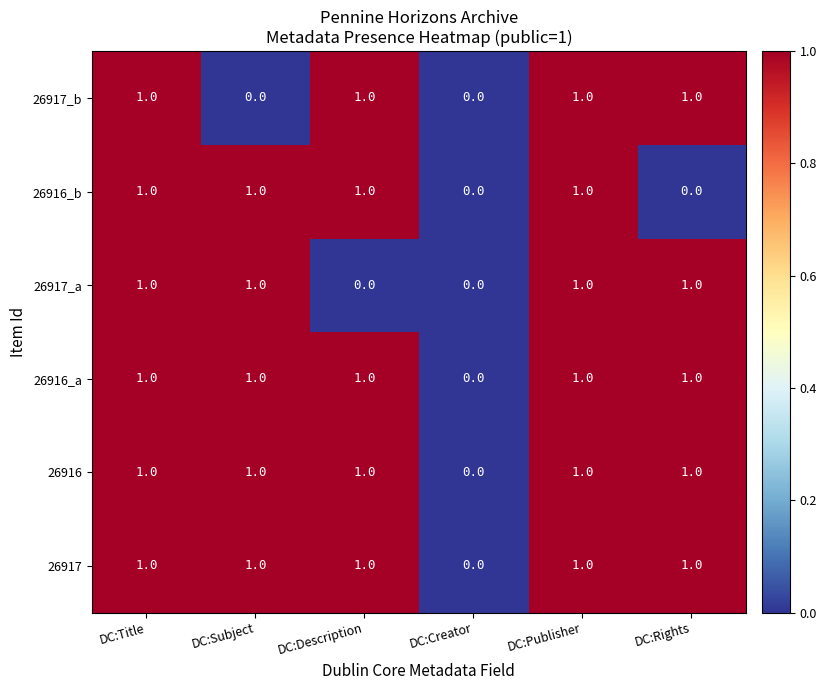

Is the value of 26917_b at DC:Creator greater than the value of 26916 at DC:Rights?

No